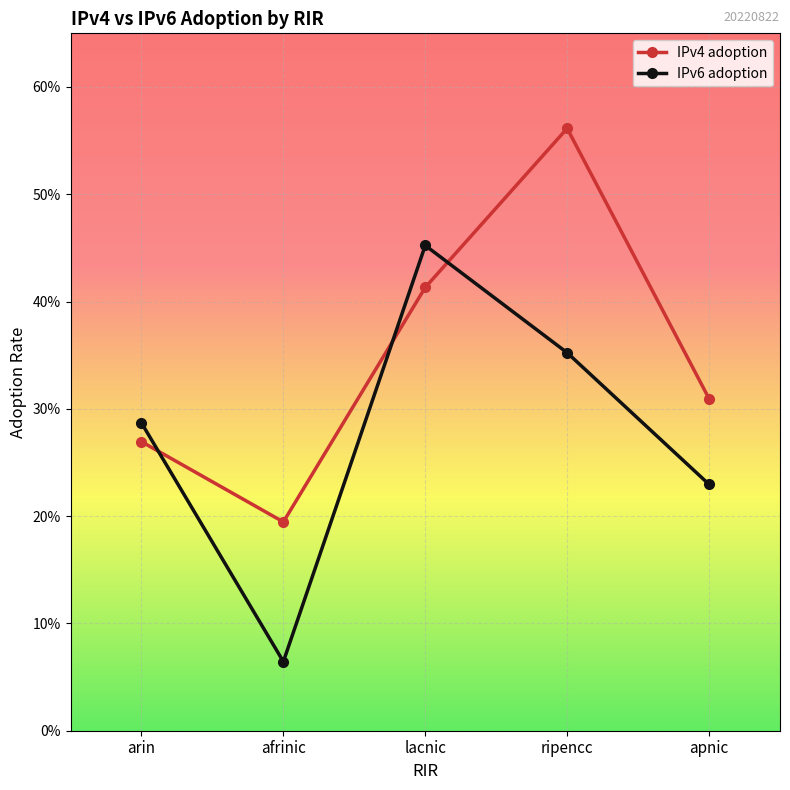

Is this an area chart (filled region under the line)?

No